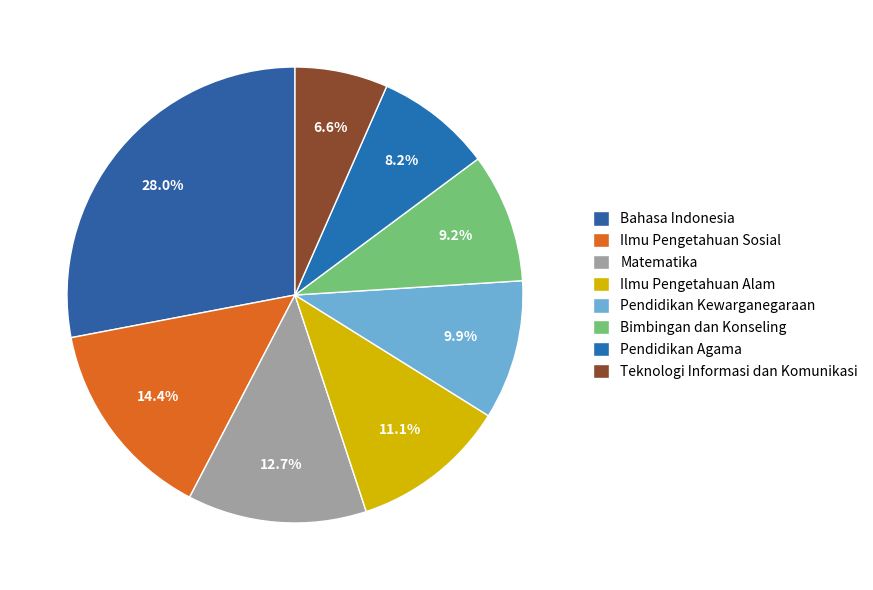

Between Teknologi Informasi dan Komunikasi and Pendidikan Kewarganegaraan, which is larger?

Pendidikan Kewarganegaraan